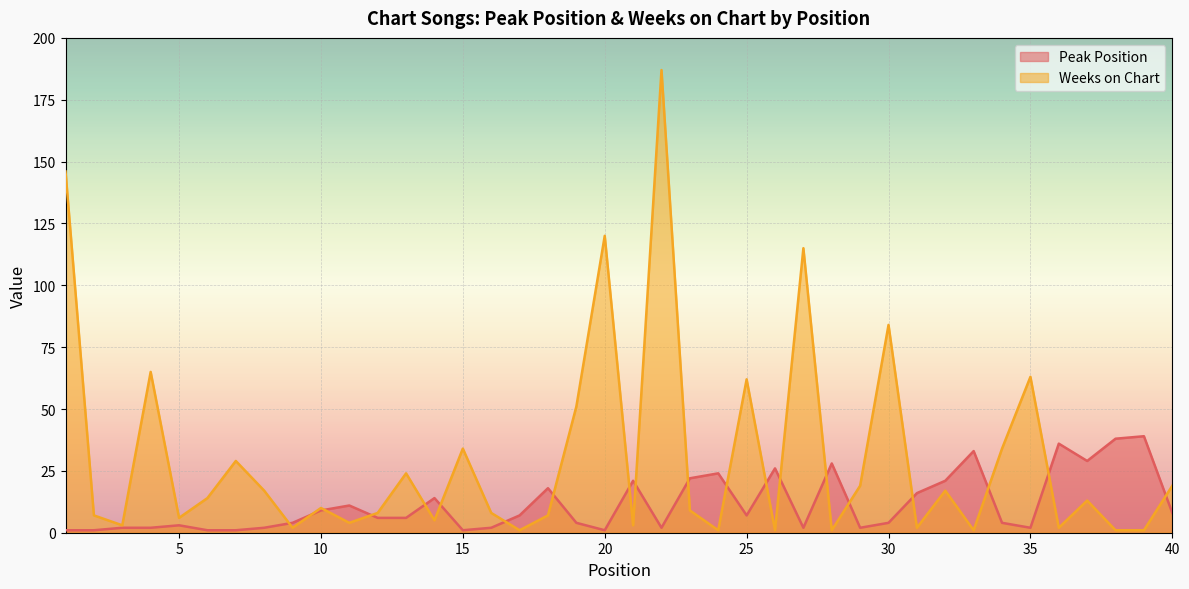

Between 24 and 39, which series saw the biggest shift?

Peak Position